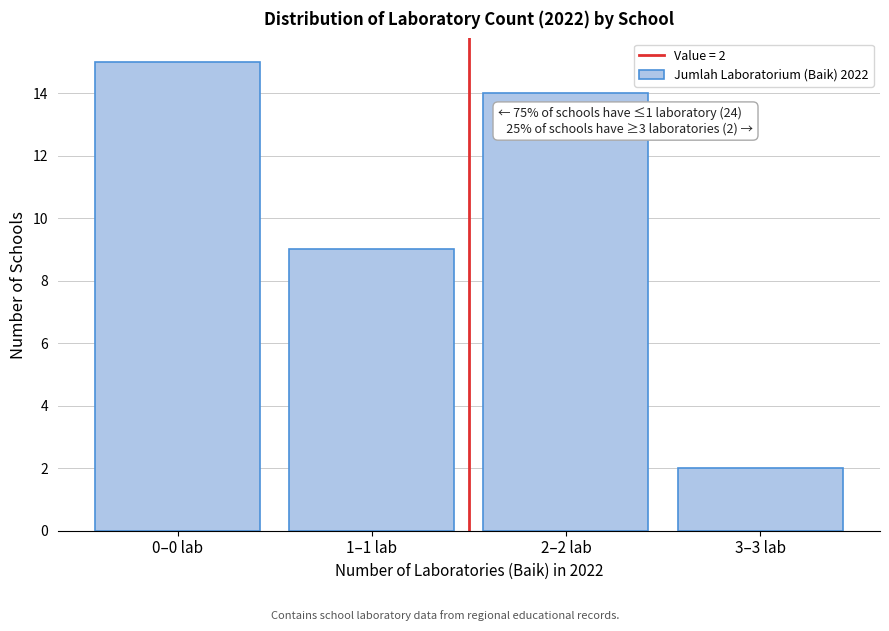

Reading left to right, what are all the values shown in this chart?

0–0 lab=15	1–1 lab=9	2–2 lab=14	3–3 lab=2